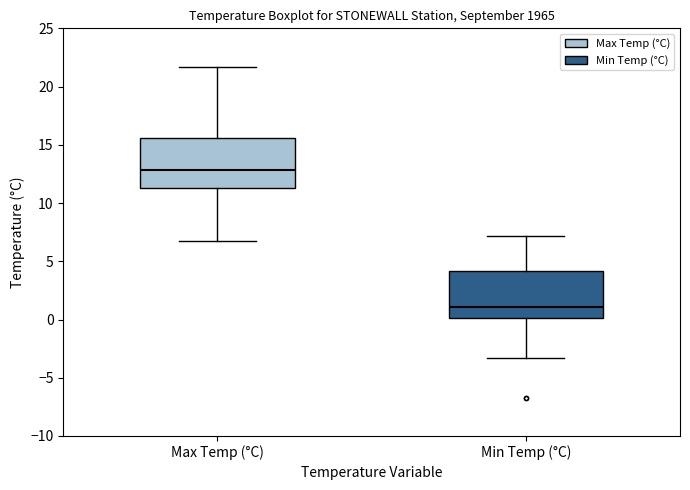

Reading left to right, read every box against the y-axis: the position of its median line, the range the box covers, and the ends of its whiskers. The values are not printed on the chart, so give them approximately, as read against the axis.

Max Temp (°C): median 13.0, box 11.5 to 15.5, whiskers 6.5 to 21.5
Min Temp (°C): median 1.0, box 0.0 to 4.0, whiskers -3.5 to 7.0